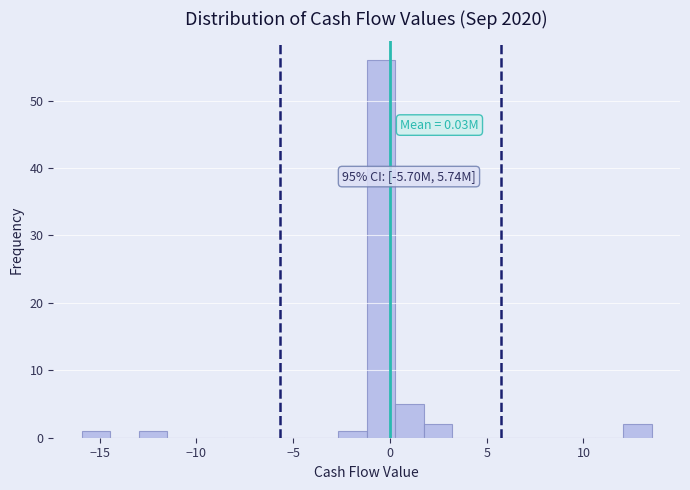

Read against the x-axis, roughly where is the centre of the tallest bar?

-0.5